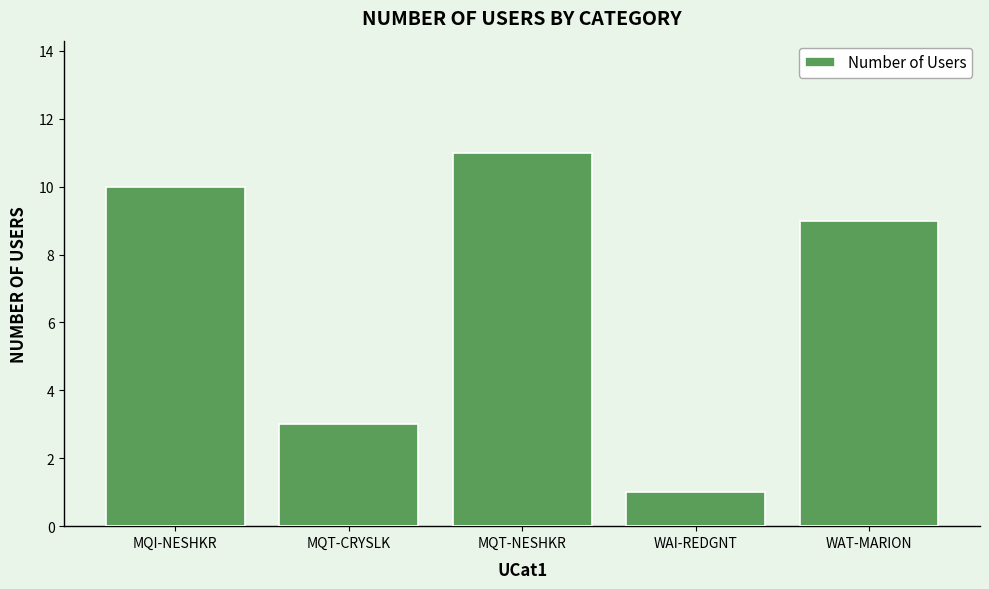

Which has a higher value, WAT-MARION or MQT-NESHKR?

MQT-NESHKR